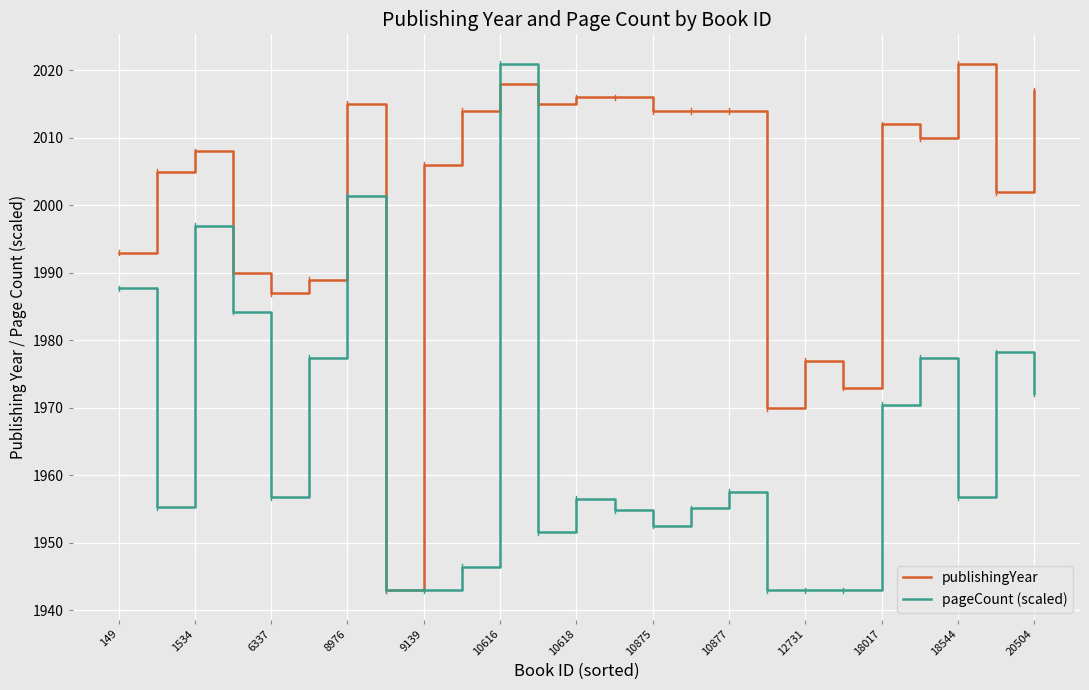

List the series in order of their overall mean, highest first.

publishingYear, pageCount (scaled)